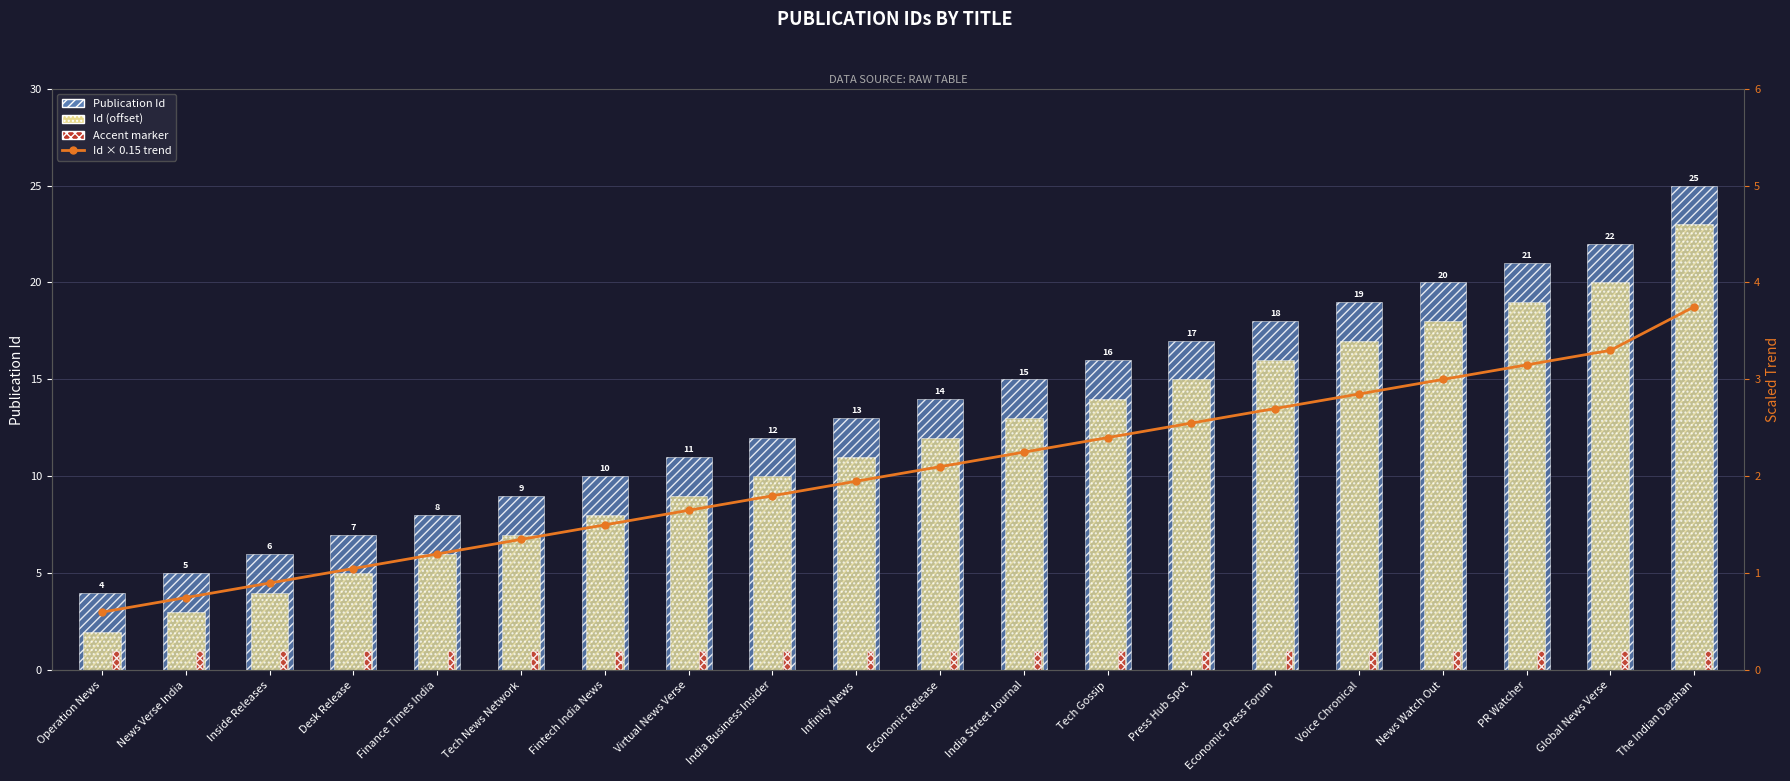

What is the label of the 2nd bar from the right?

Global News Verse